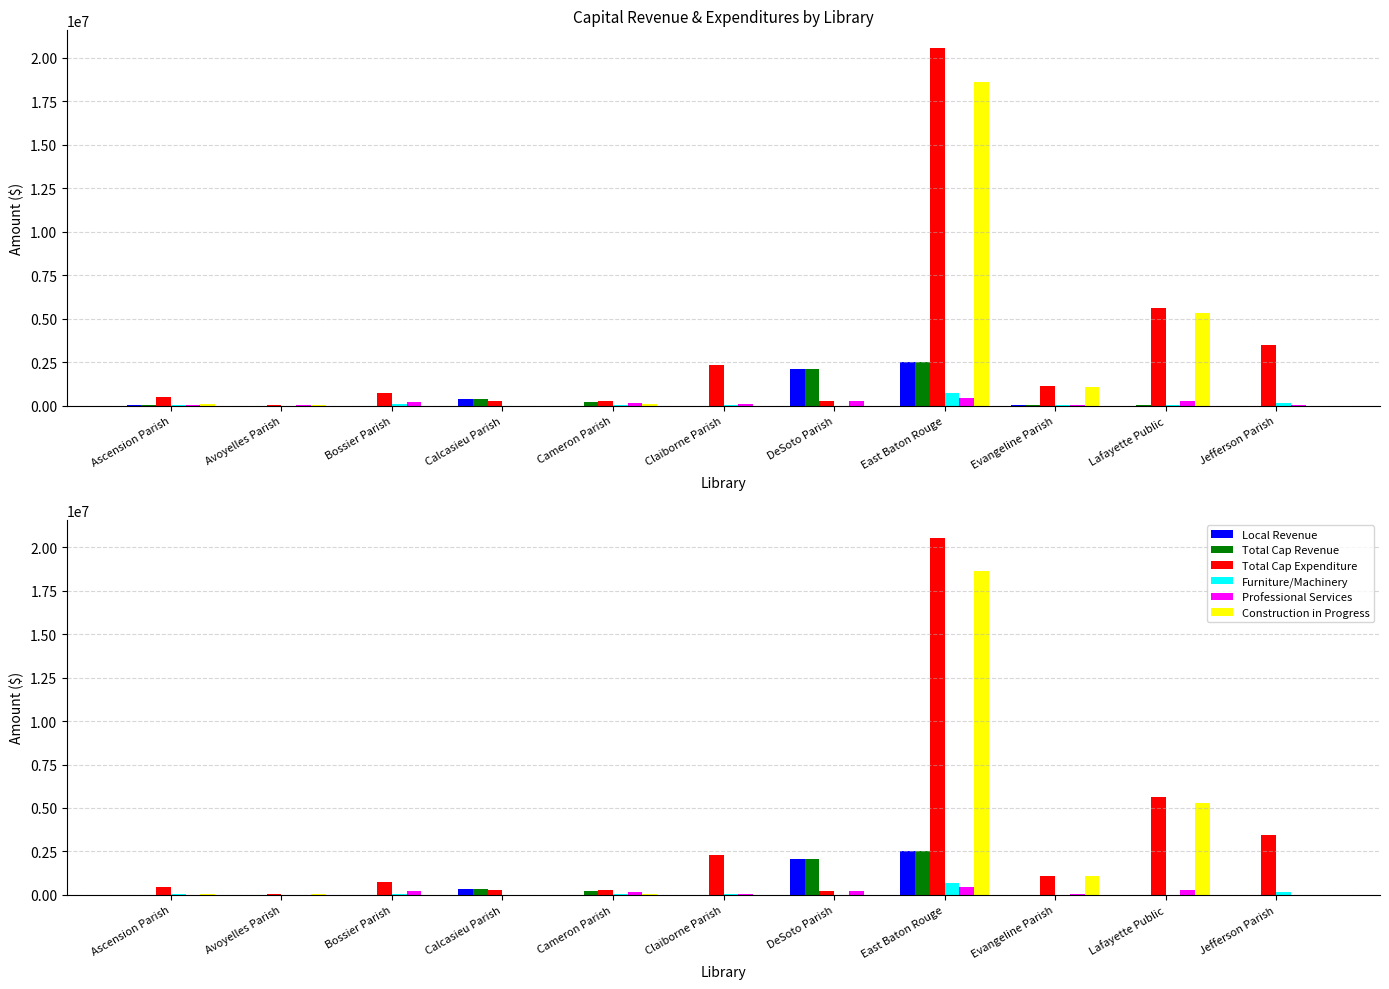

Reading left to right, transcribe all the data shown in this chart.

Local Revenue: 2744	0	0	354535	0	0	2075299	2500000	2245	0	0
Total Cap Revenue: 2744	0	542	354535	202250	0	2092133	2500000	2245	11034	0
Total Cap Expenditure: 484780	55967	726210	262379	278031	2324400	238226	20550489	1095945	5620773	3464000
Furniture/Machinery: 45211	0	64090	0	54400	35000	0	714356	1500	1952	170000
Professional Services: 6920	2397	224362	0	140388	82400	231468	445390	33066	260709	15000
Construction in Progress: 77330	53570	0	0	76783	0	0	18618183	1061379	5306338	0